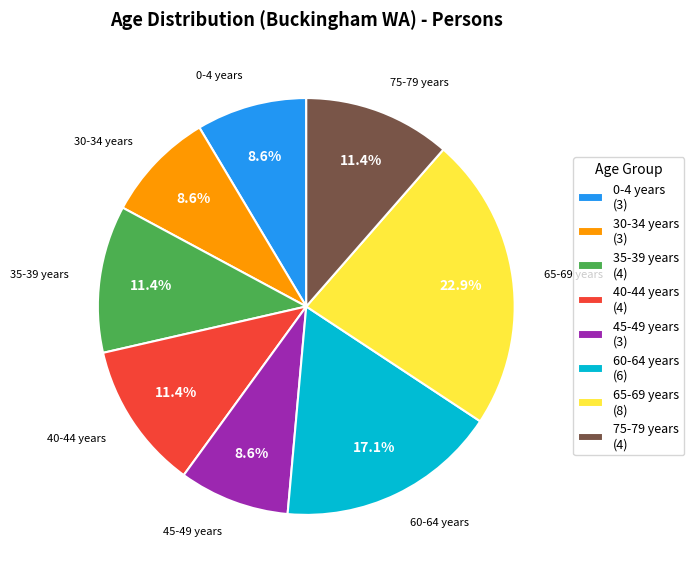

Count the number of slices in the pie.

8